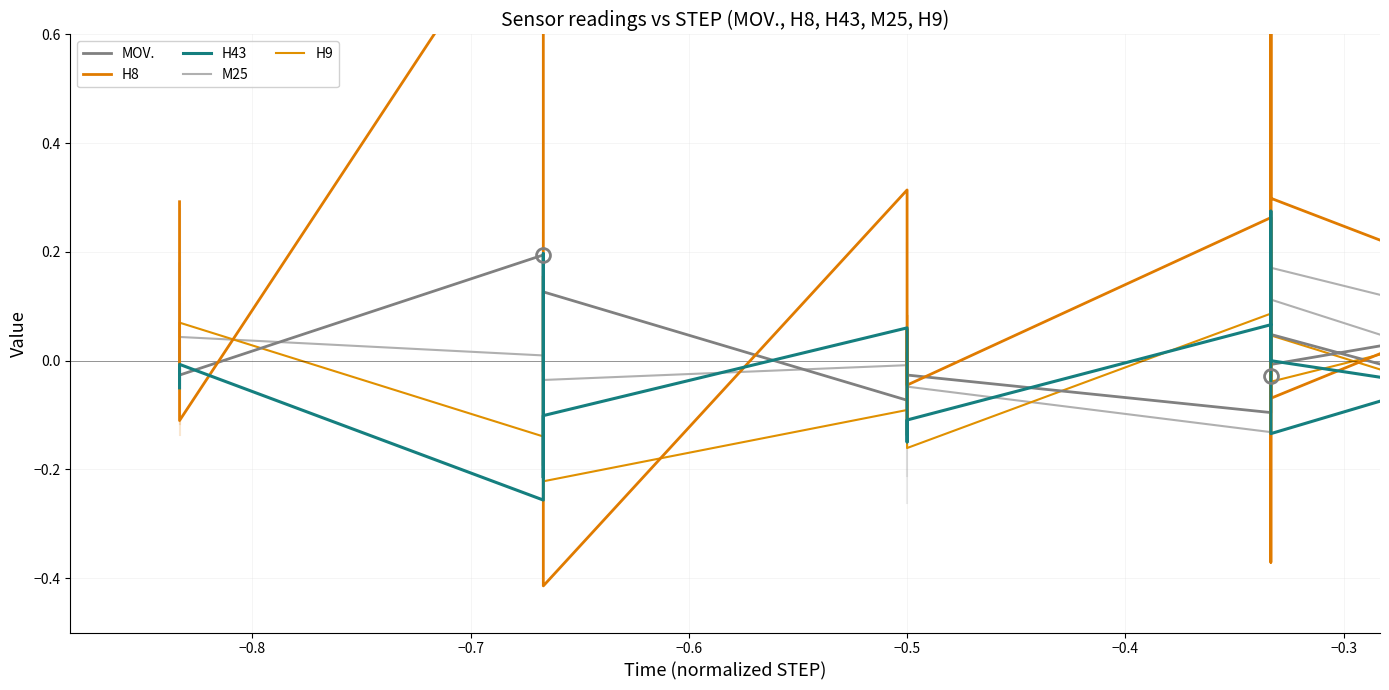

Which series has the largest total across all categories?

H8